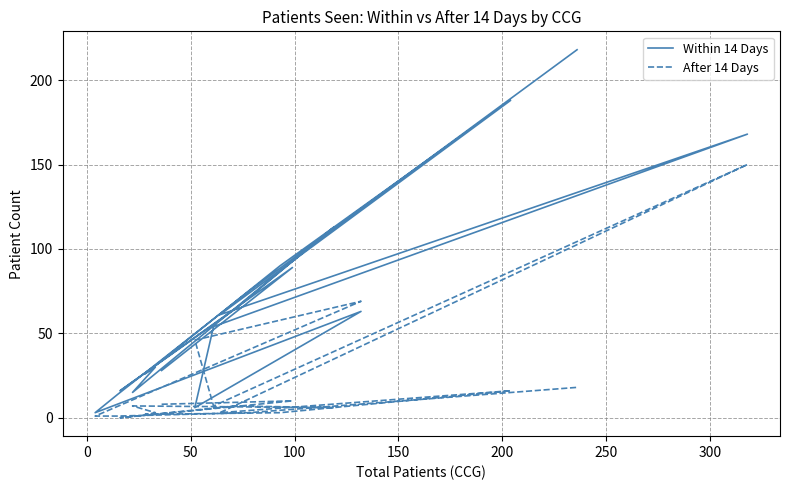

How many interior local peaks does the Within 14 Days series have?

6